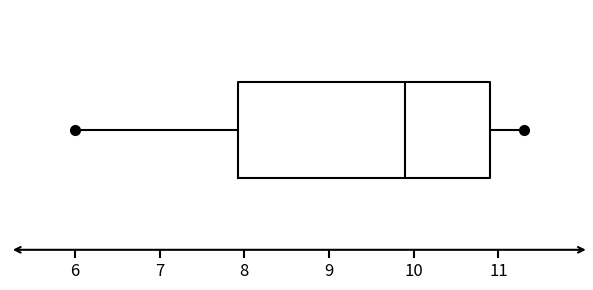

Read this box plot against the x-axis: the position of the median line, the range covered by the box, and the ends of both whiskers. The values are not printed on the chart, so give them approximately, as read against the axis.

median 9.9, box 7.9 to 10.9, whiskers 6.0 to 11.3